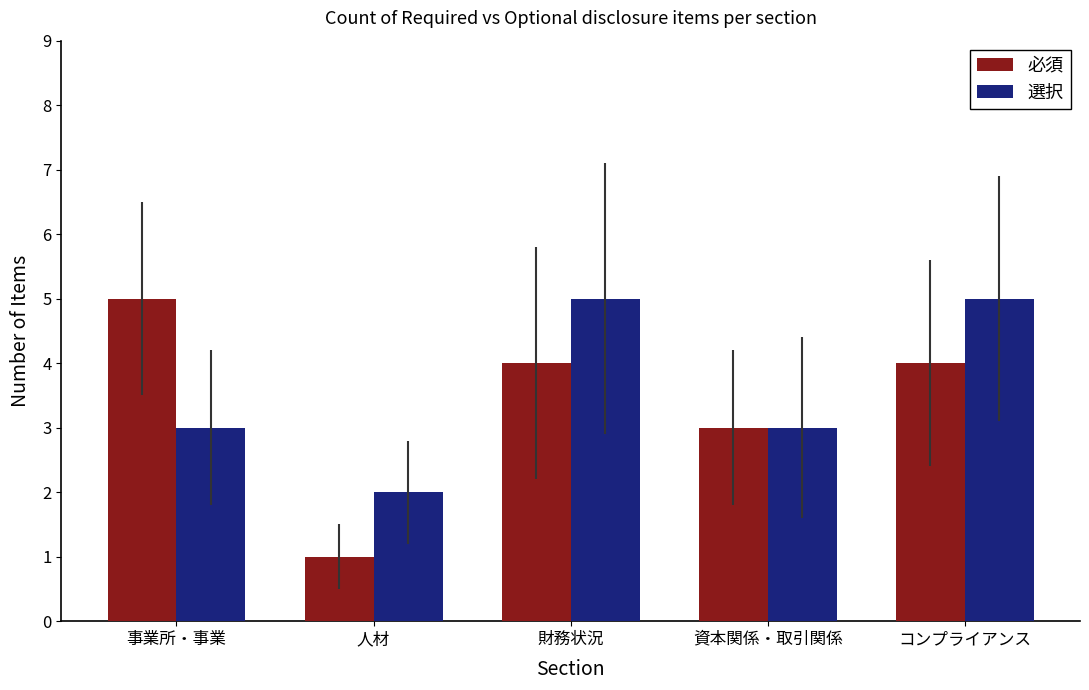

What value does the 選択 series have at コンプライアンス?

5